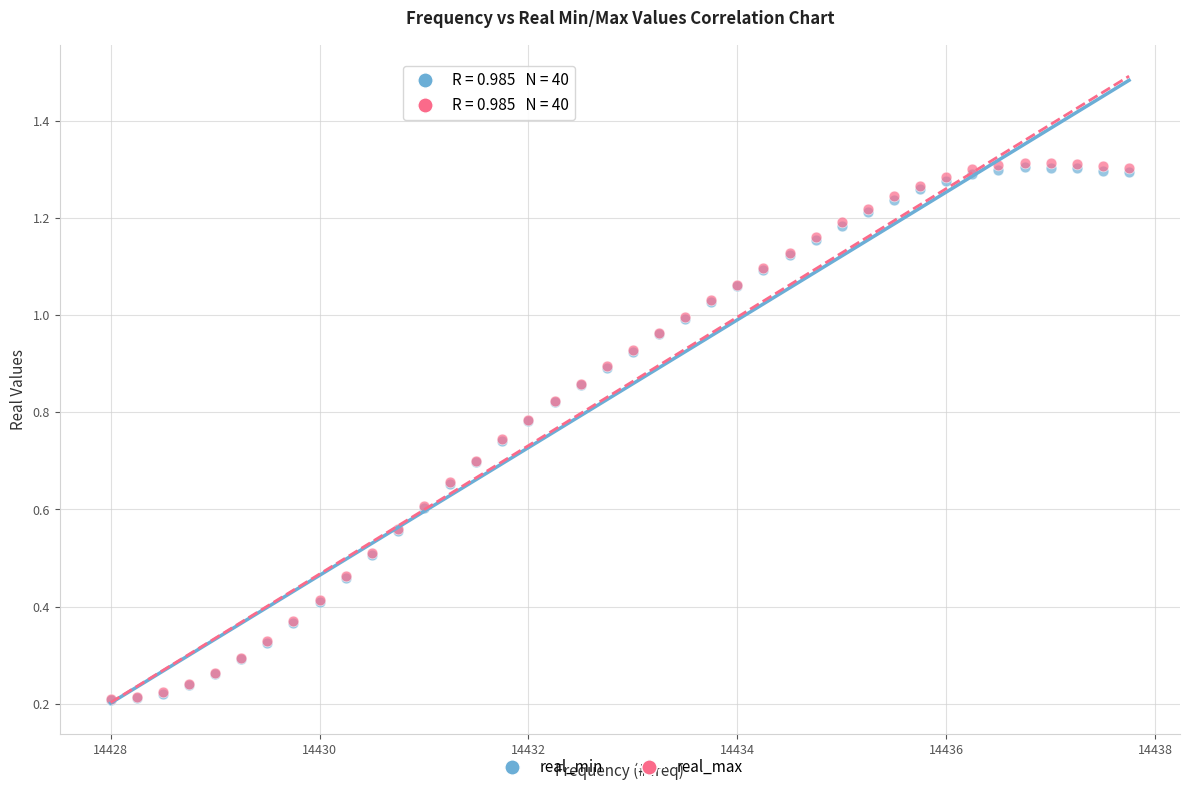

What are all the series names shown in the legend?

real_min, real_max